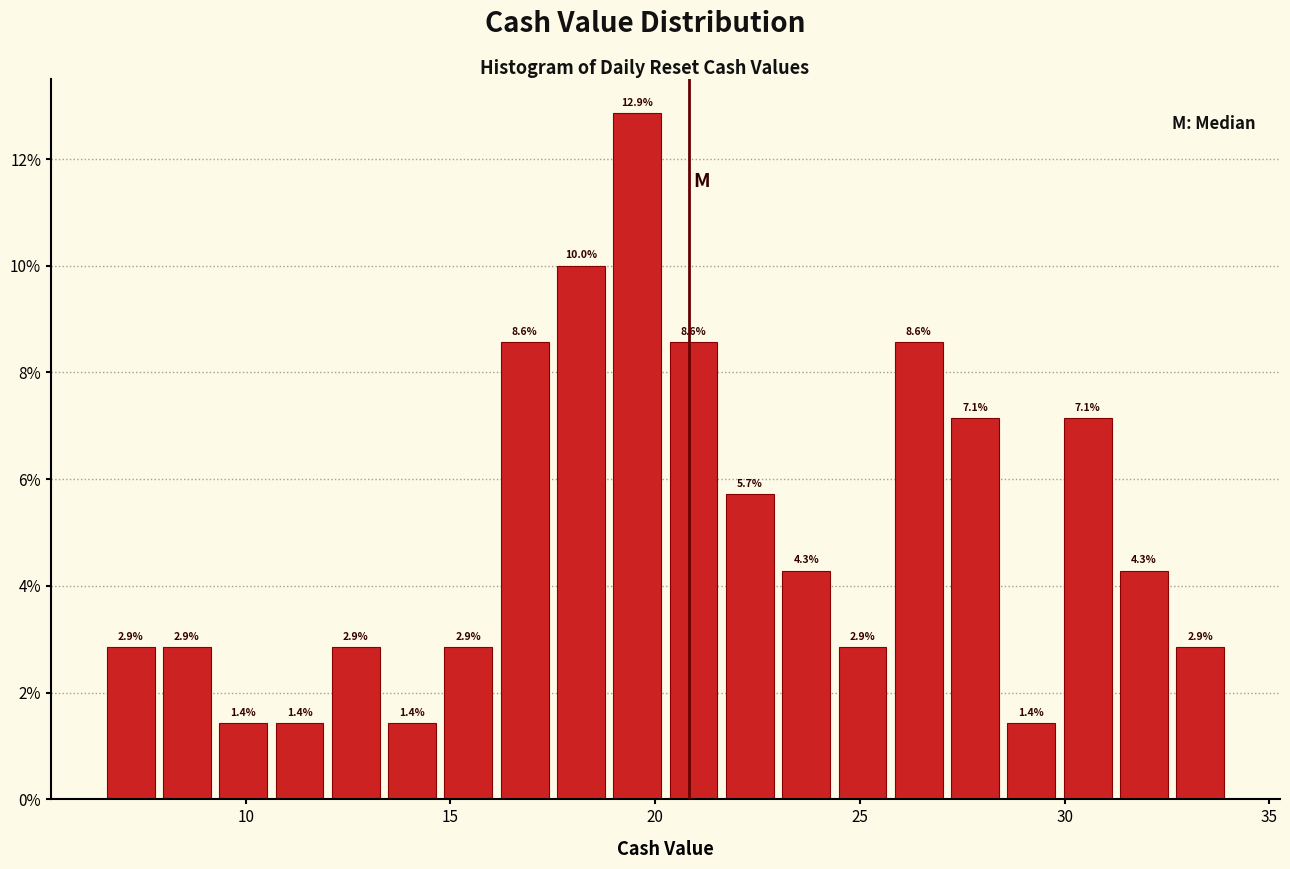

Around what value on the x-axis is the tallest bar? Give the approximate position of its centre, as read against the axis.

19.5